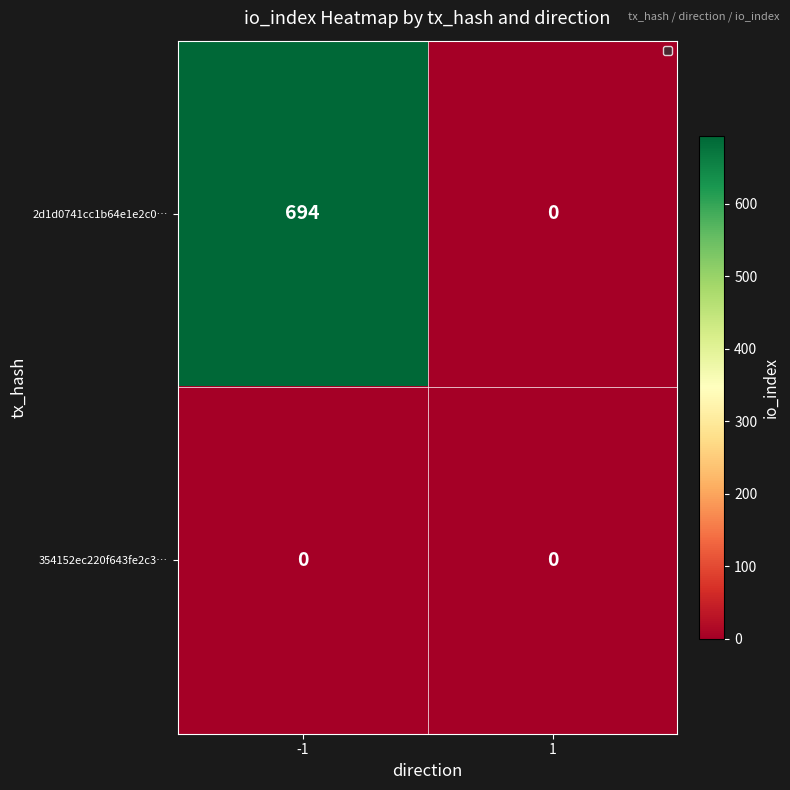

Which series has the widest spread of values?

2d1d0741cc1b64e1e2c0…